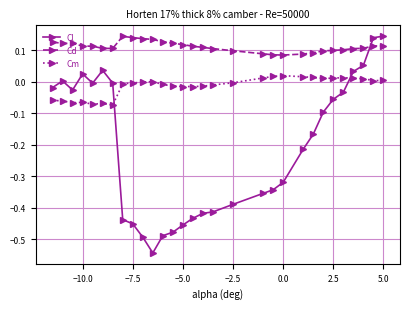

List the series in order of their overall mean, highest first.

Cd, Cm, Cl